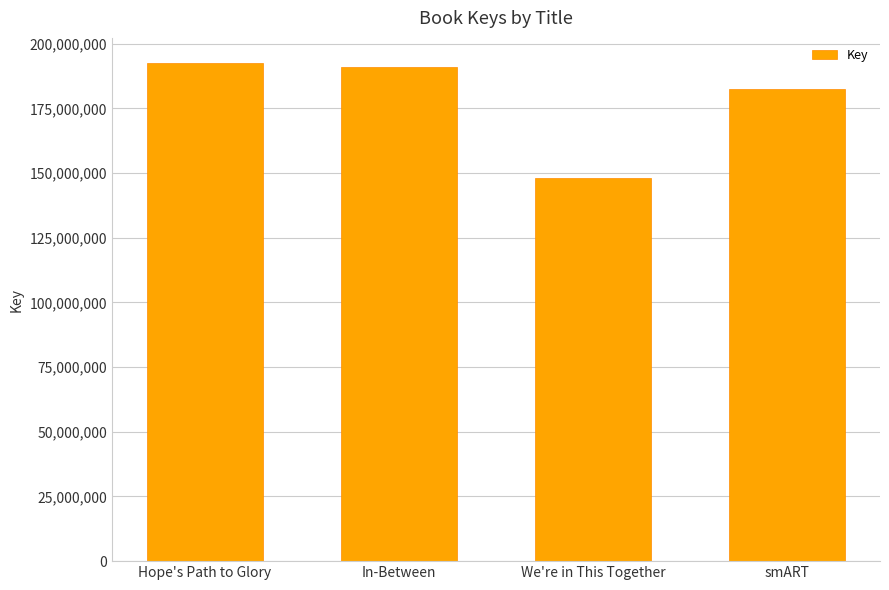

Count the number of categories in the chart.

4